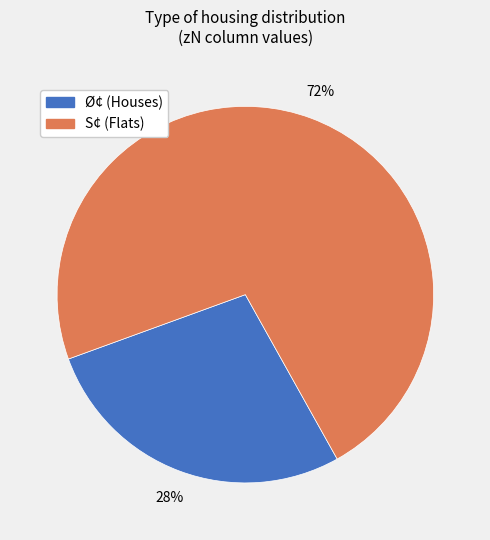

Is there any slice that represents more than half of the pie?

Yes